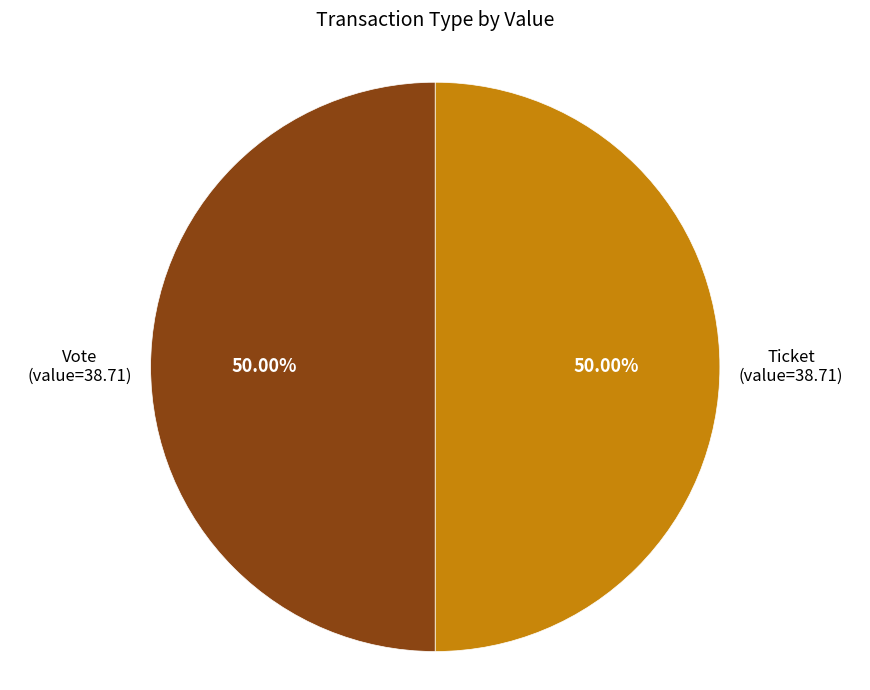

Approximately how many times larger is the value at Vote compared to Ticket?

1.0